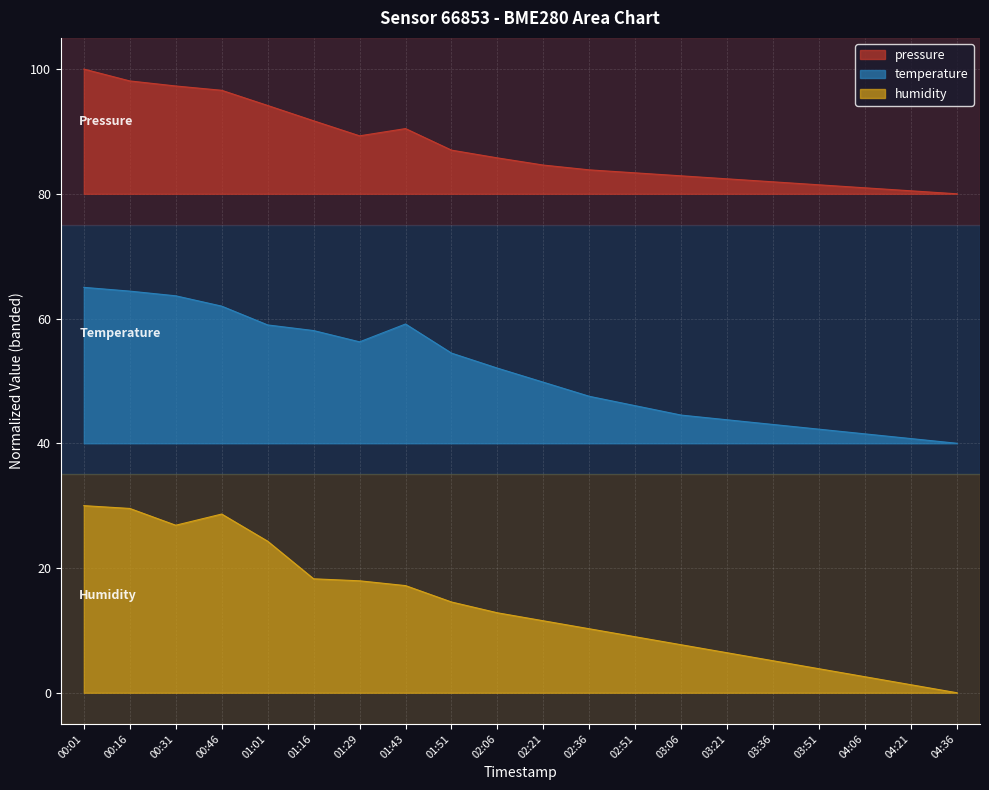

Rank the series by their average value, from lowest to highest.

humidity, temperature, pressure